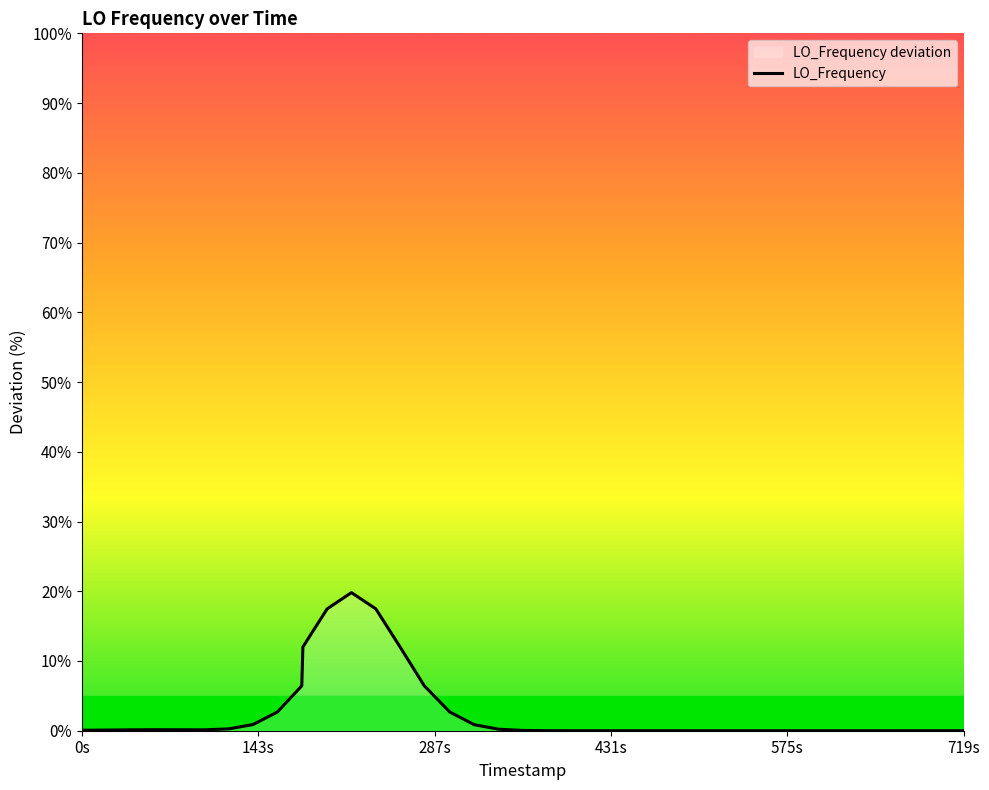

What is the average value?

2.5